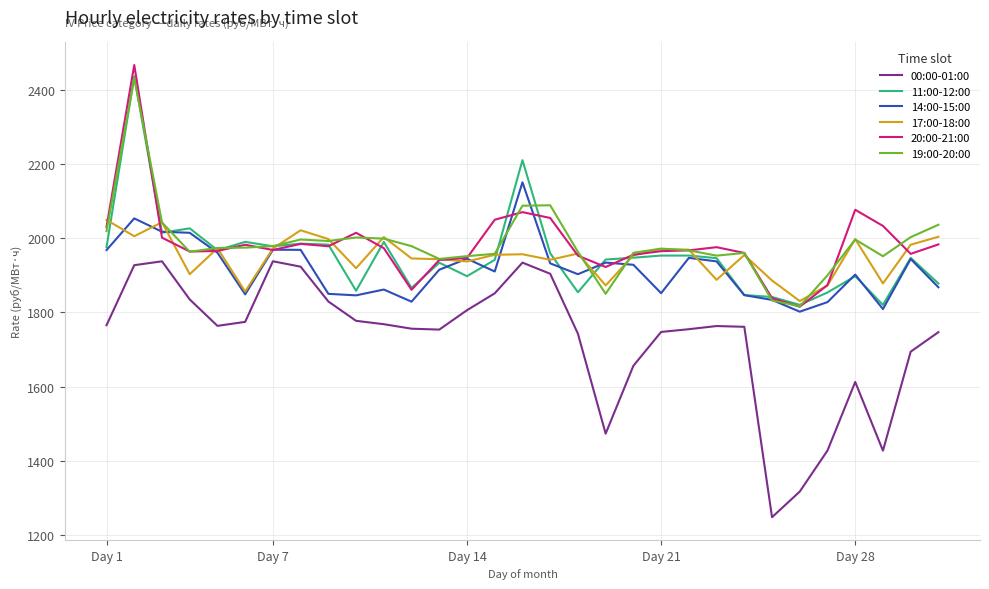

Does the chart have visible grid lines?

Yes